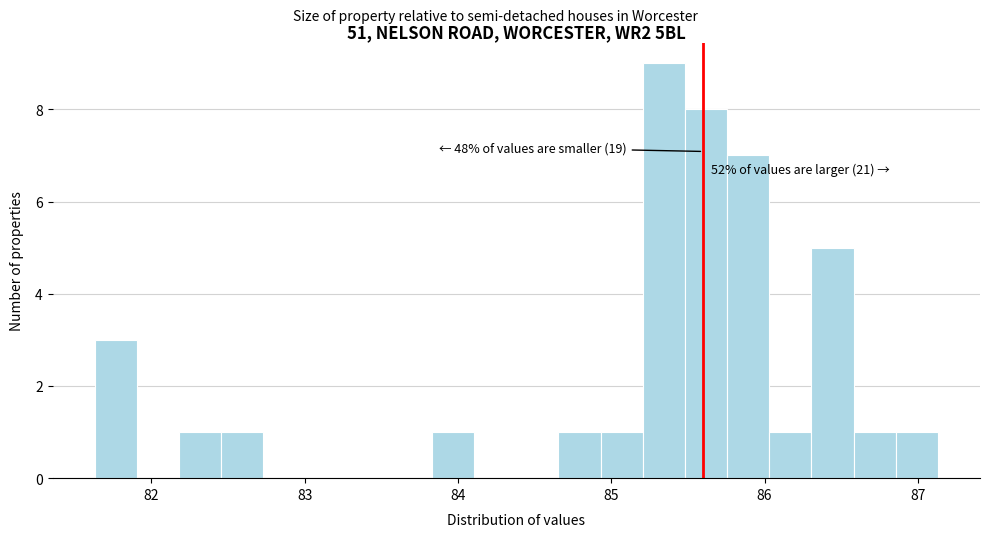

Read against the x-axis, roughly where is the centre of the tallest bar?

85.3